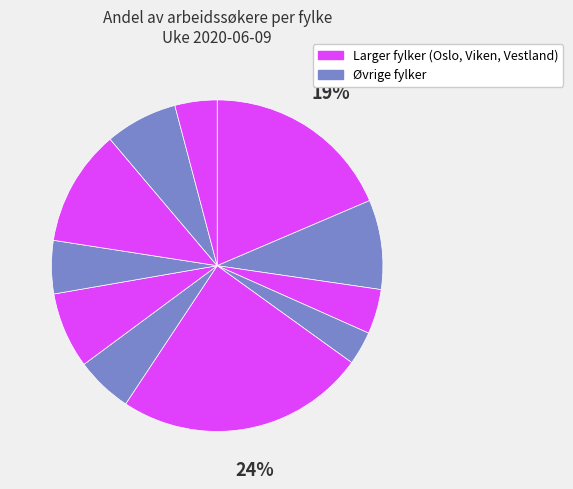

Count the number of slices in the pie.

11